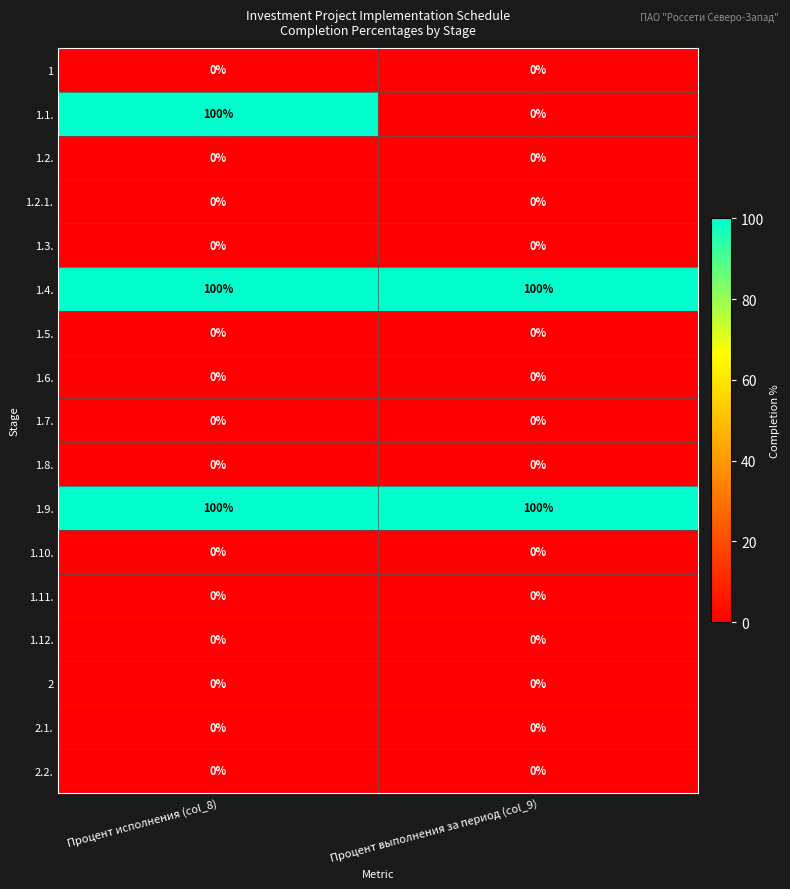

What is the greatest value displayed?

100